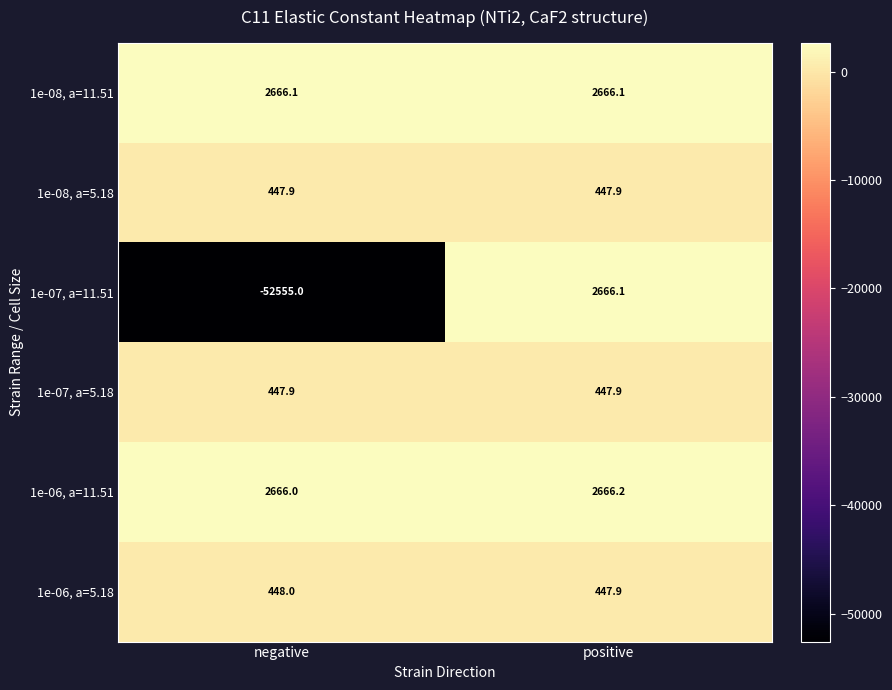

Reading left to right, list all the values displayed in this chart.

1e-08, a=11.51: 2666.1	2666.1
1e-08, a=5.18: 447.9	447.9
1e-07, a=11.51: -52555.0	2666.1
1e-07, a=5.18: 447.9	447.9
1e-06, a=11.51: 2666.0	2666.2
1e-06, a=5.18: 448.0	447.9